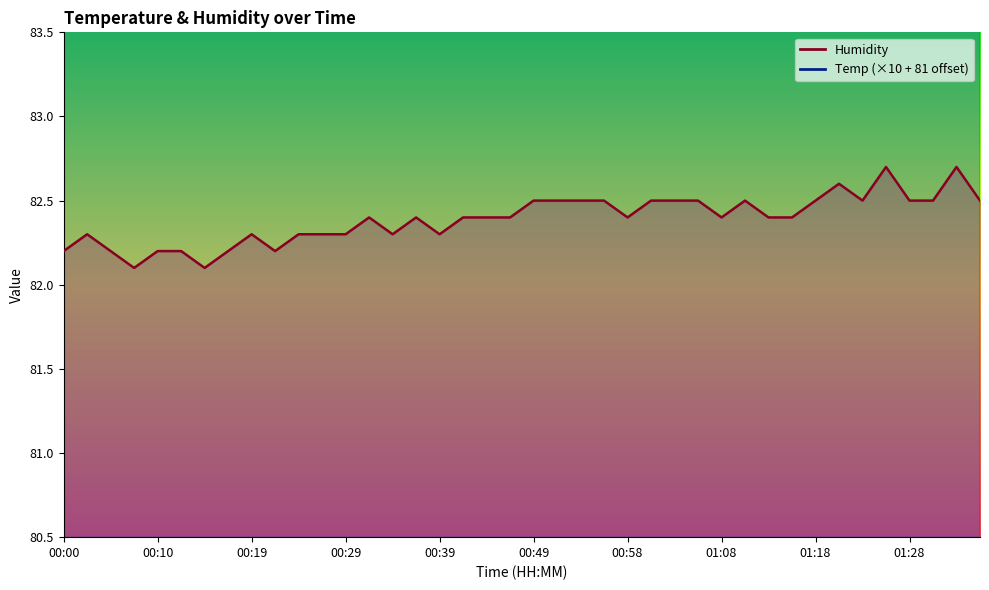

True or false: Temp has more than 0 points higher than both neighbors.

False